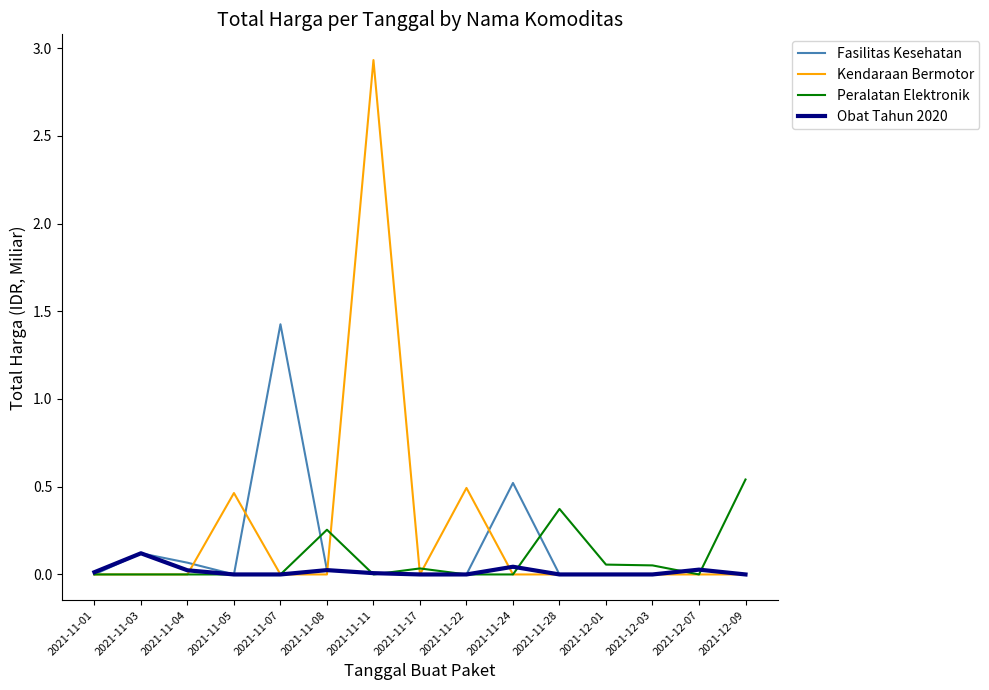

At which category is the sum across all series the highest?

2021-11-11